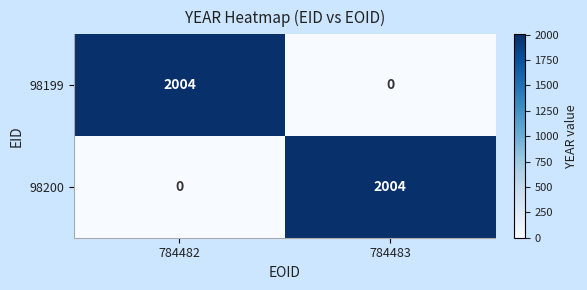

What is the spread (max minus min) of values at 784483?

2004